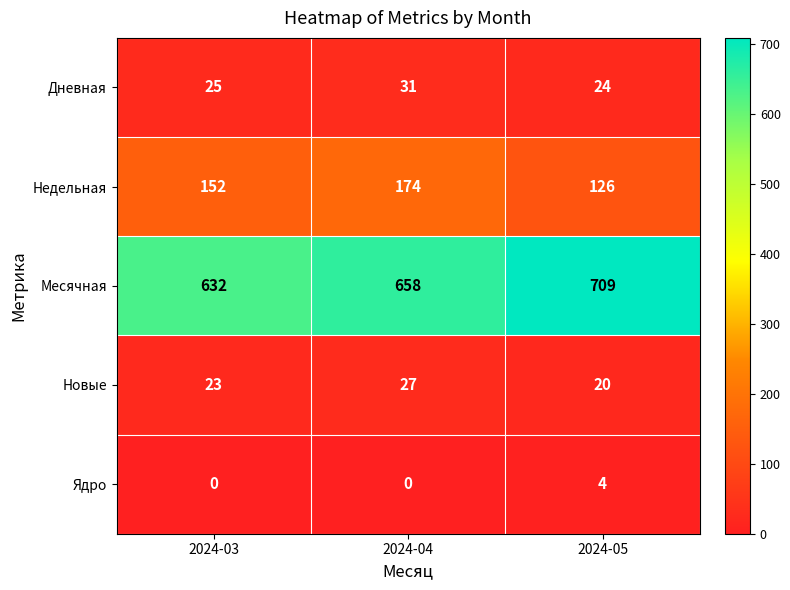

The value of Ядро at 2024-05 is 4. True or false?

True